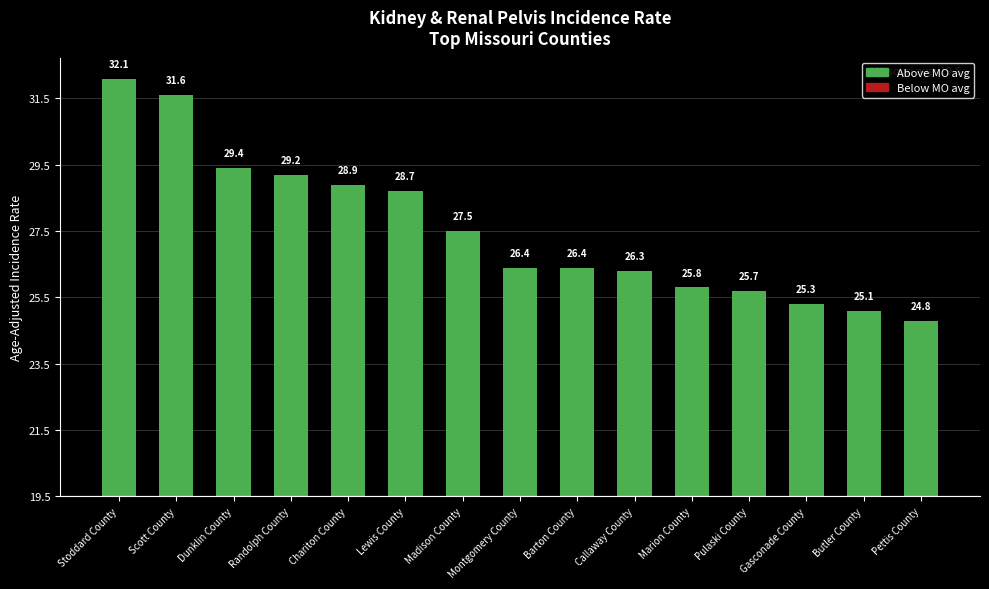

Does the chart contain any negative values?

No